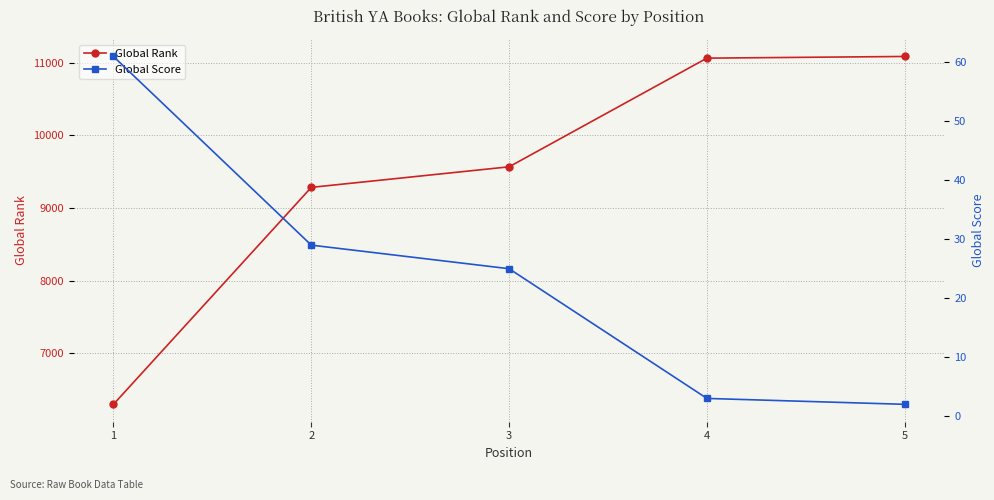

How many lines are shown in the chart?

2